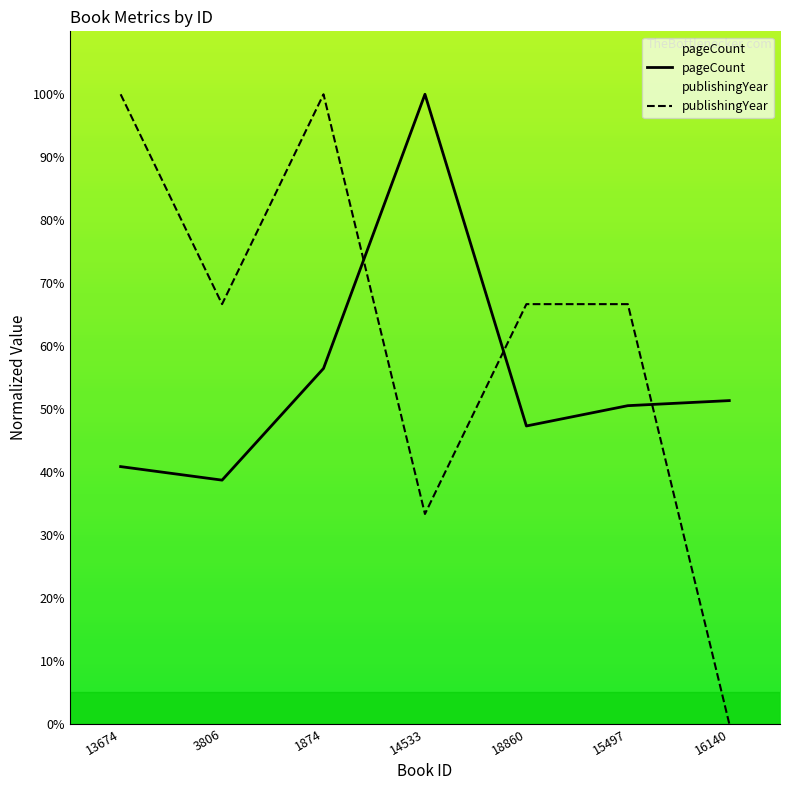

Rank the series by their maximum value, from lowest to highest.

publishingYear, pageCount